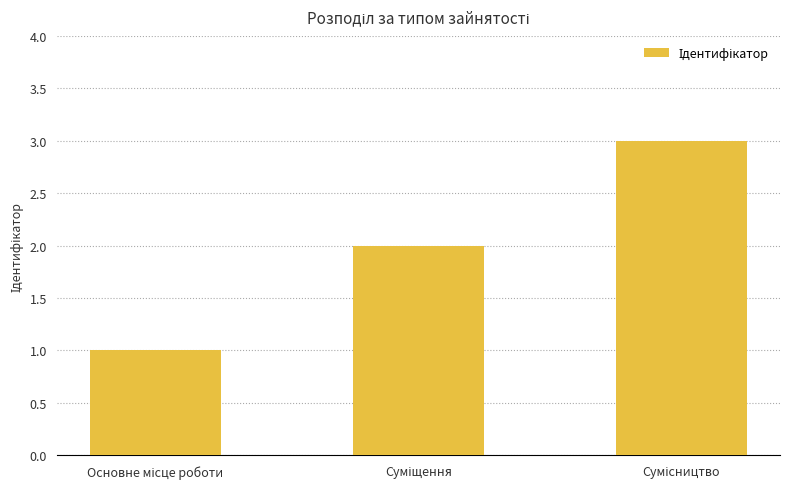

How many data points are less than 2?

1